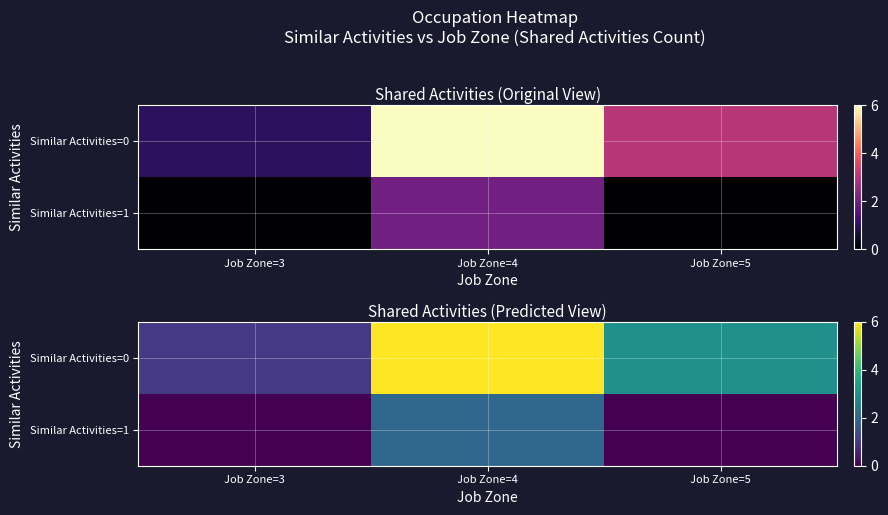

The Similar Activities=1 series shows 1 at Job Zone=3. True or false?

False